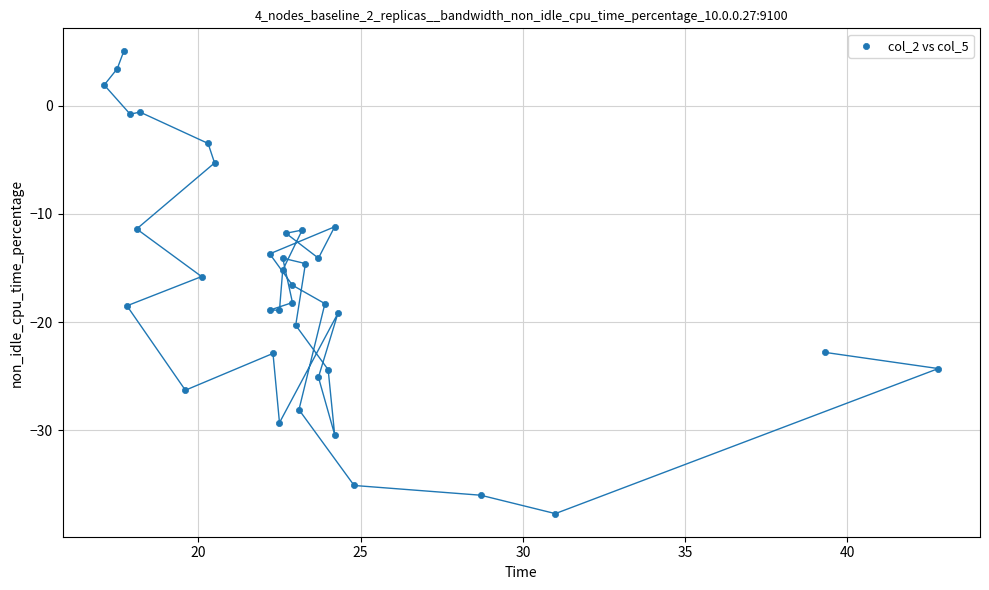

What is the range of Y values (max minus min)?

42.7